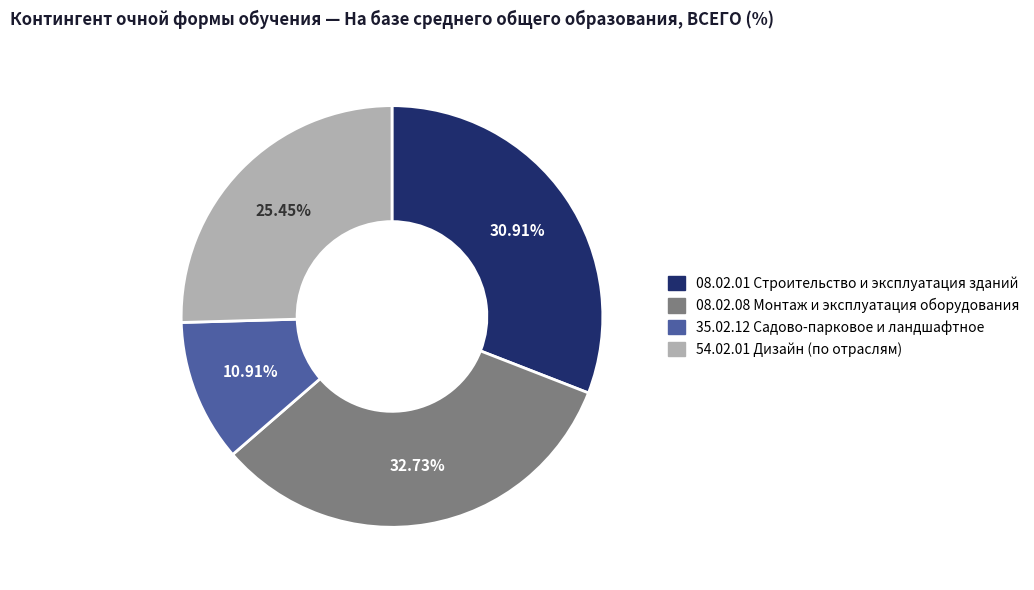

Does 35.02.12 Садово-парковое и ландшафтное account for over 50% of the chart?

No